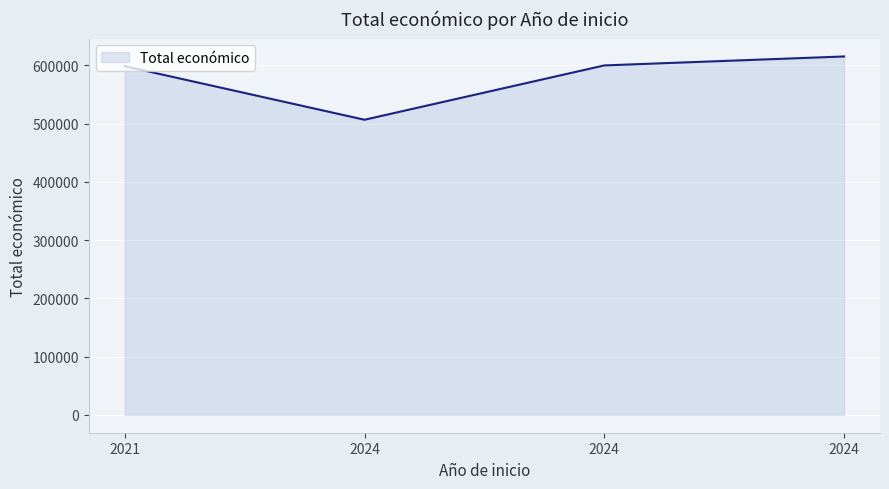

Count the number of categories in the chart.

4